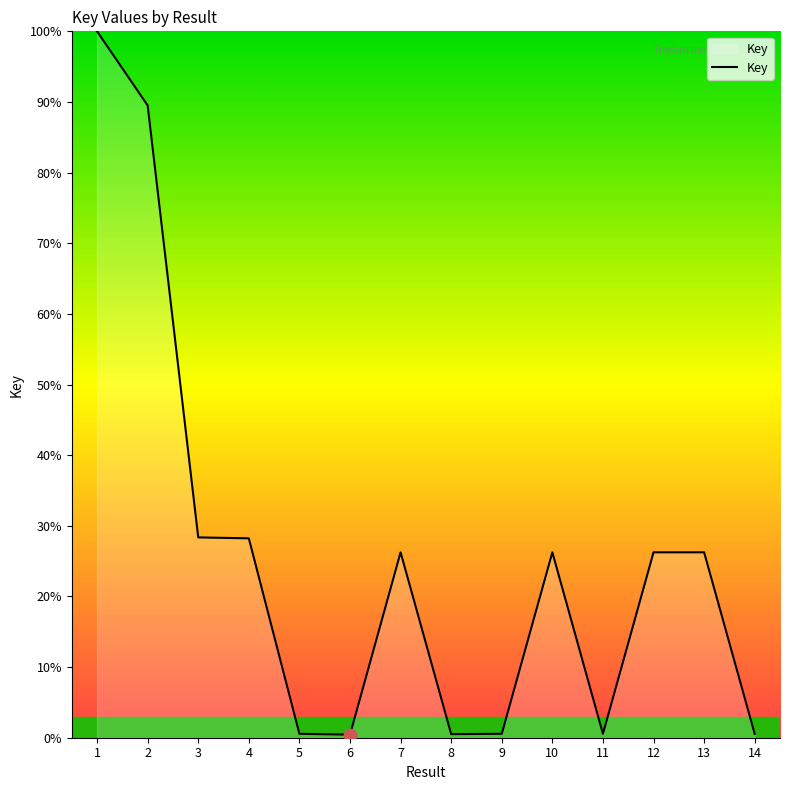

Approximately how many times larger is the value at 2 compared to 4?

3.2